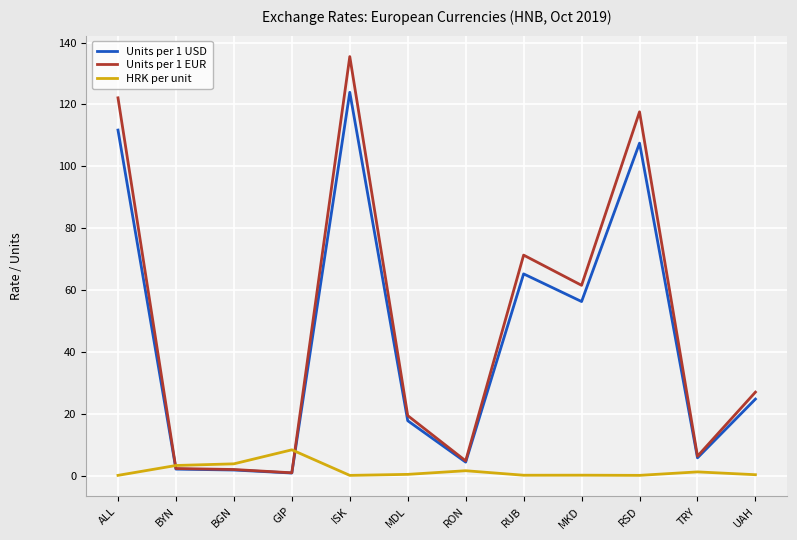

What is the difference between the maximum and minimum values in the Units per 1 USD series?

123.1